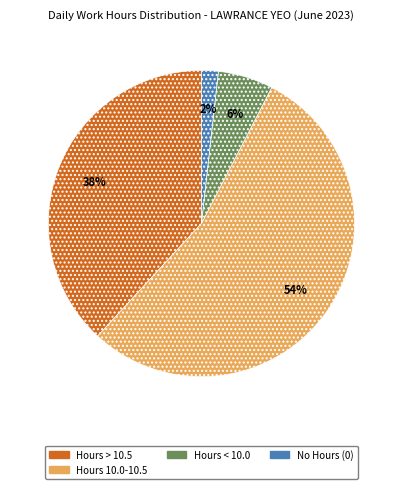

Does any single category account for the majority?

Yes